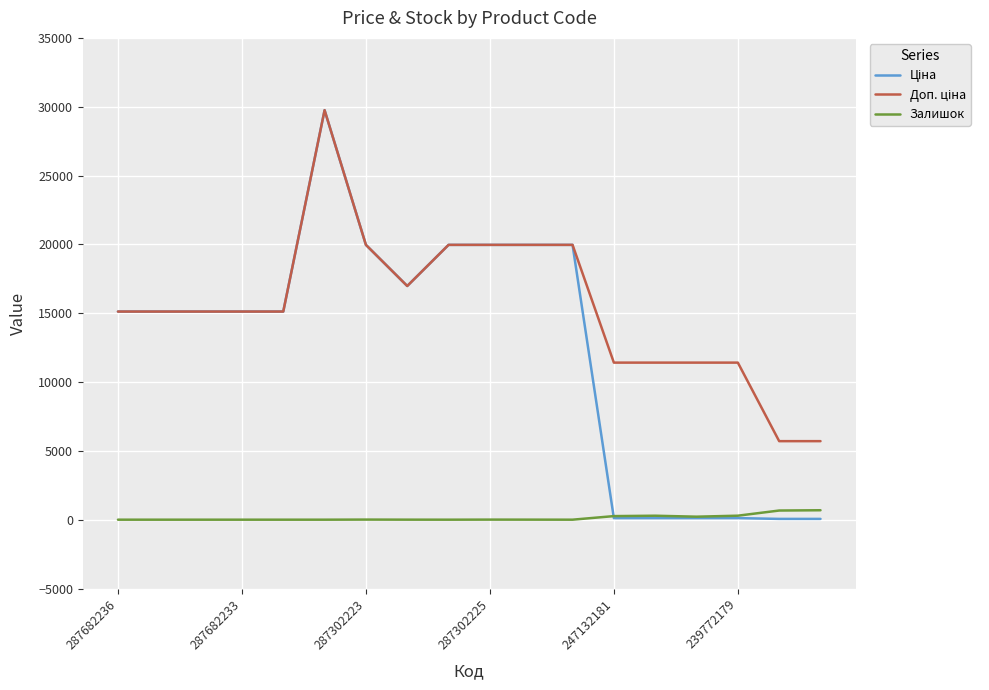

At which label does Залишок first exceed 3?

287302223